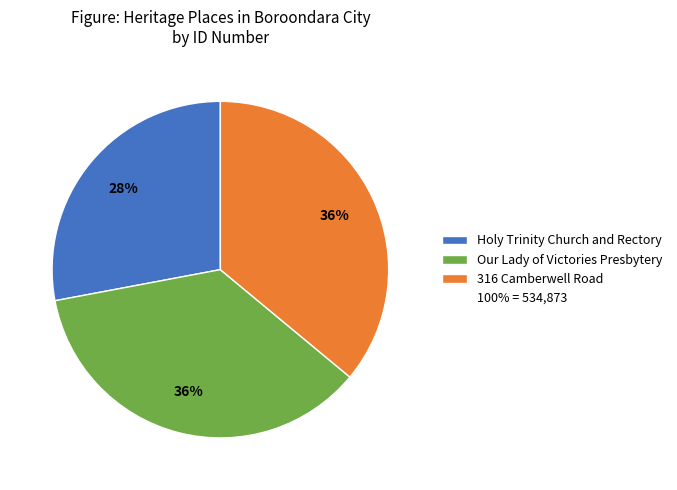

Is there a majority slice in this chart?

No